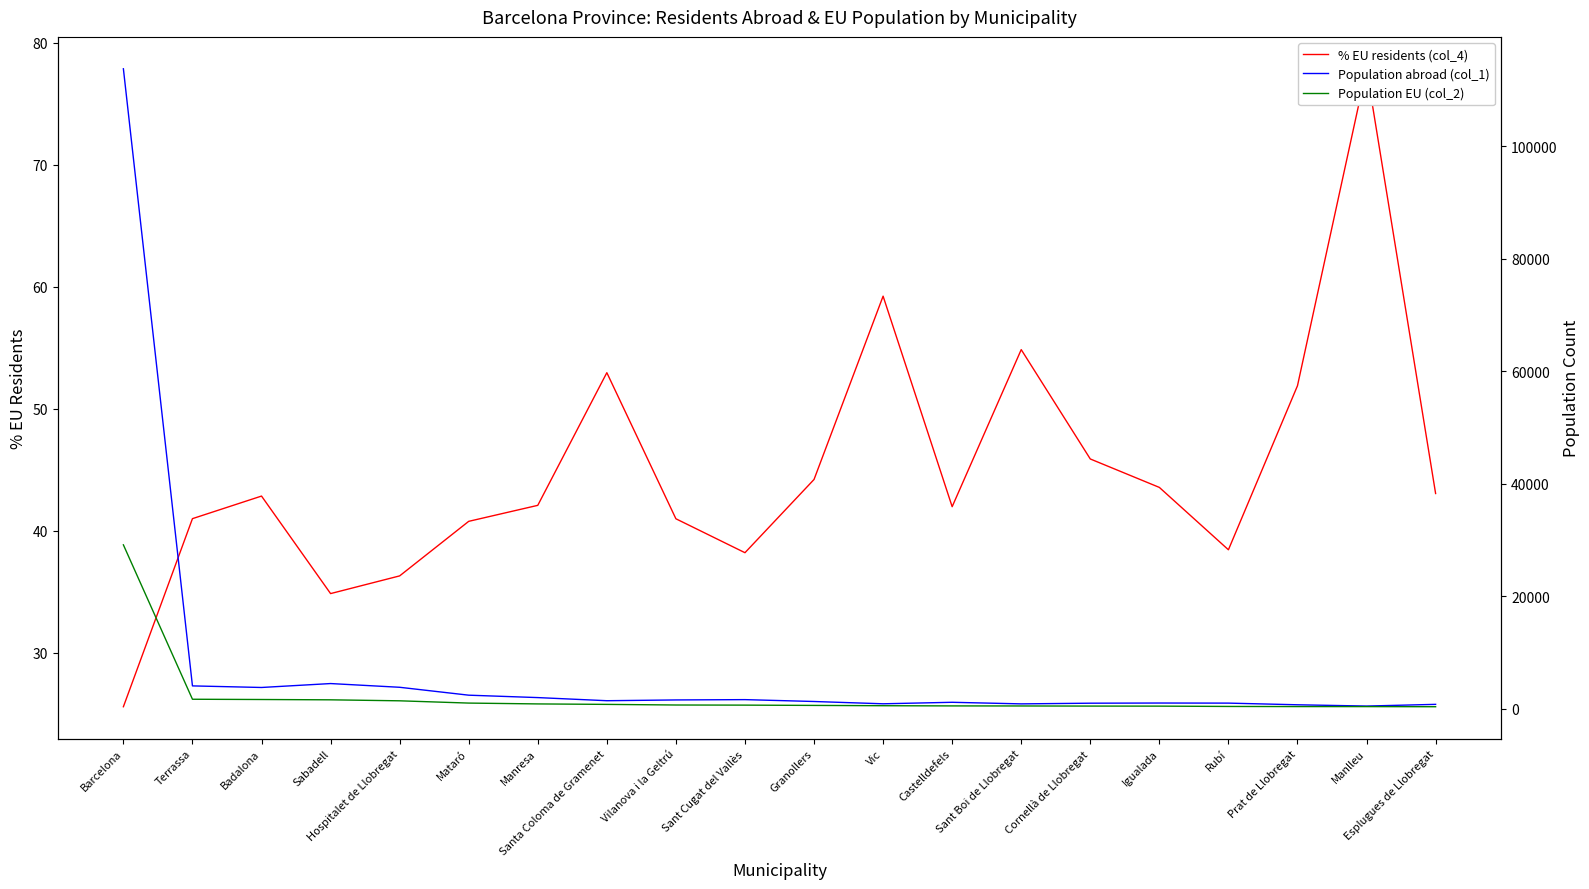

Which series has the largest range (max minus min)?

Population abroad (col_1)